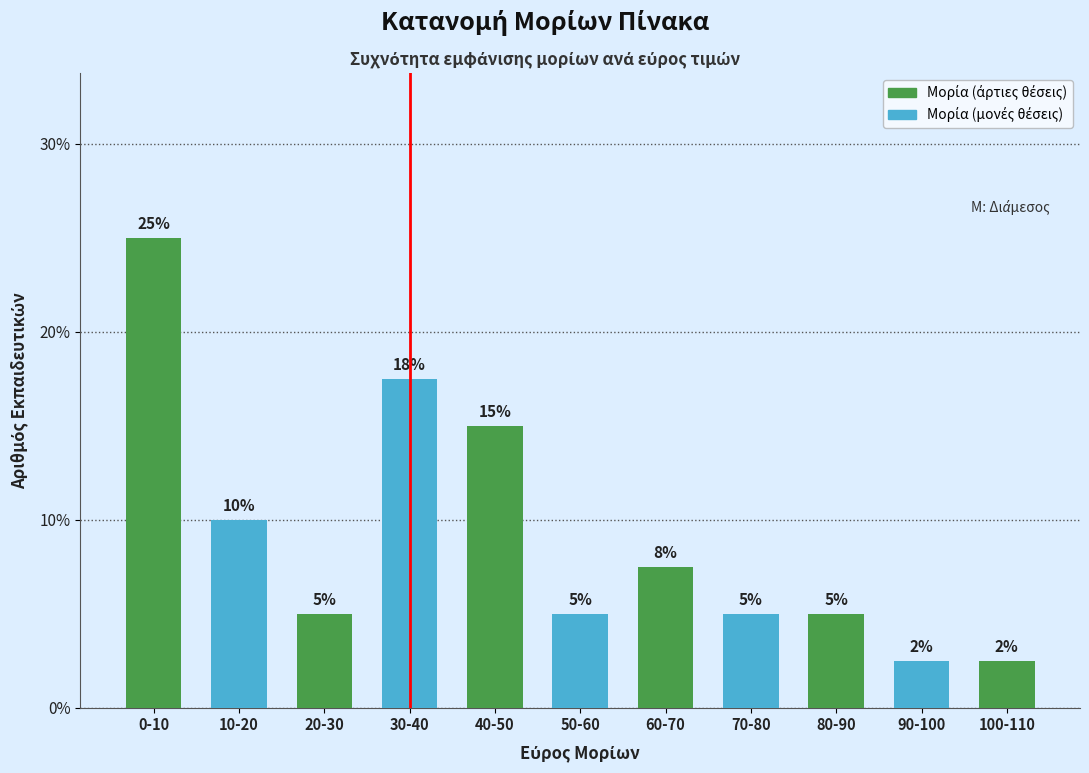

The value at 70-80 is 2.2. True or false?

False